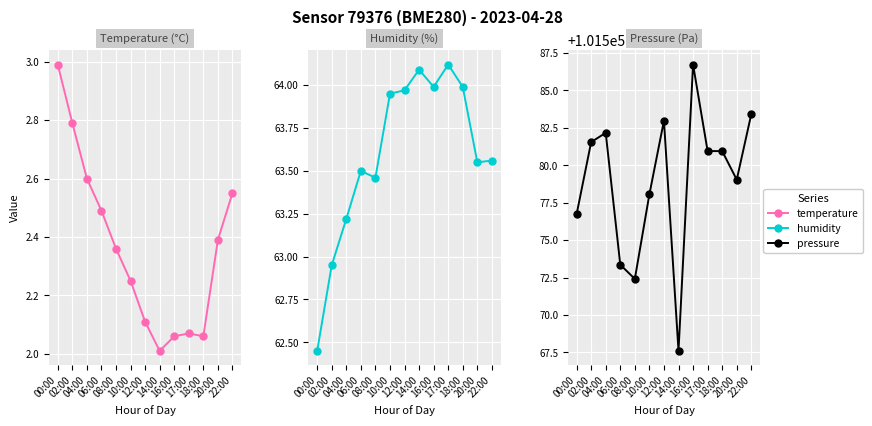

What is the difference between the maximum and second lowest values in the temperature series?

0.9